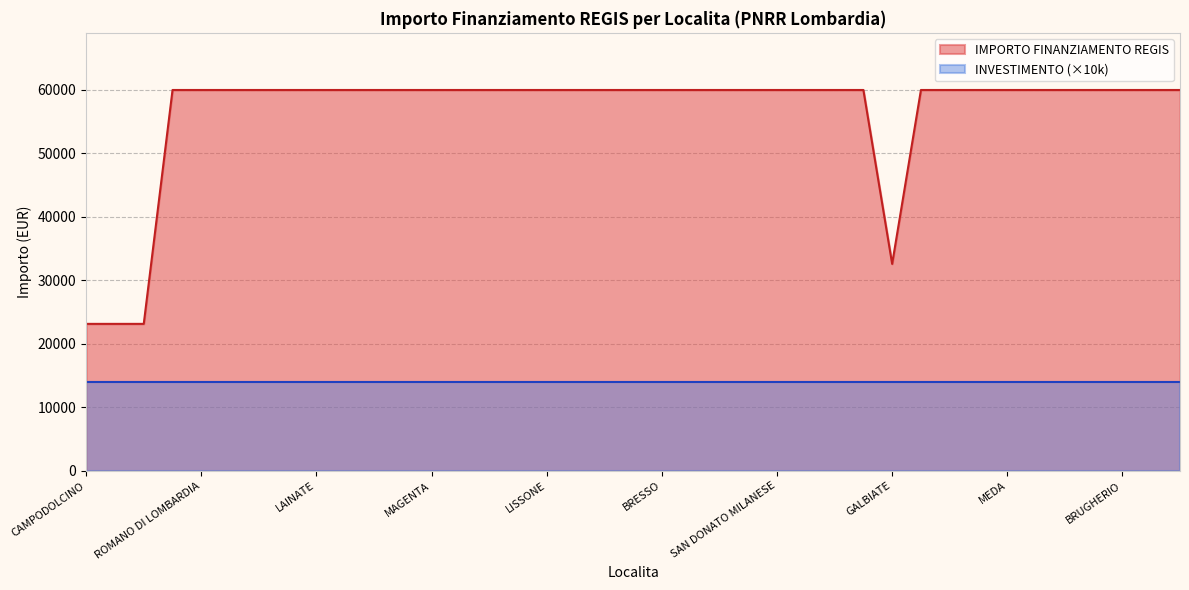

Rank the series by their average value, from highest to lowest.

IMPORTO FINANZIAMENTO REGIS, INVESTIMENTO (×10k)